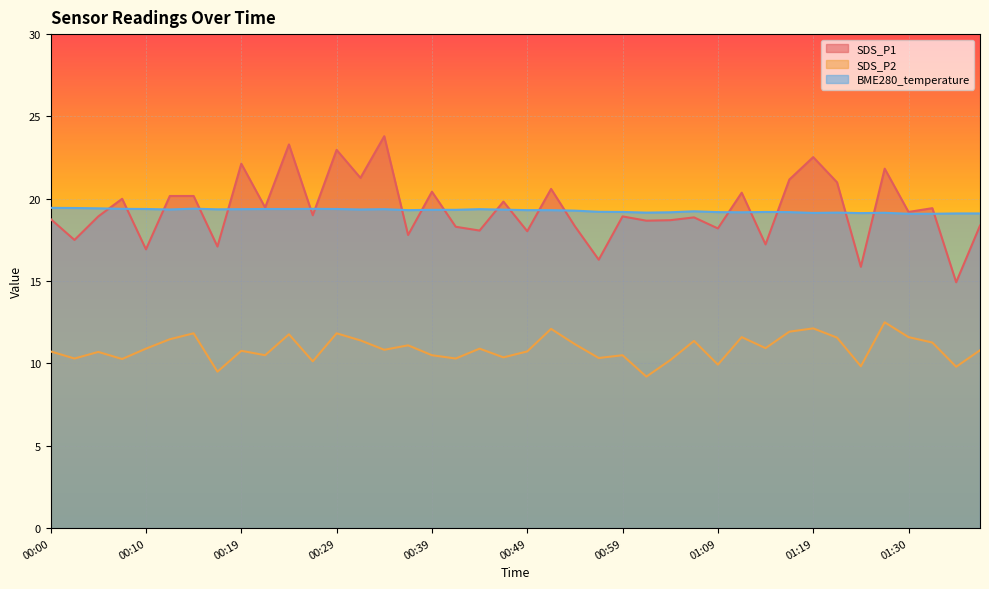

Which series has the largest total across all categories?

SDS_P1